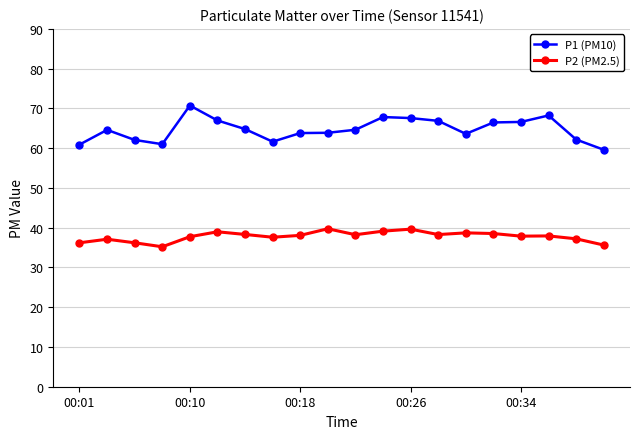

True or false: P1 (PM10) has more than 1 points higher than both neighbors.

True